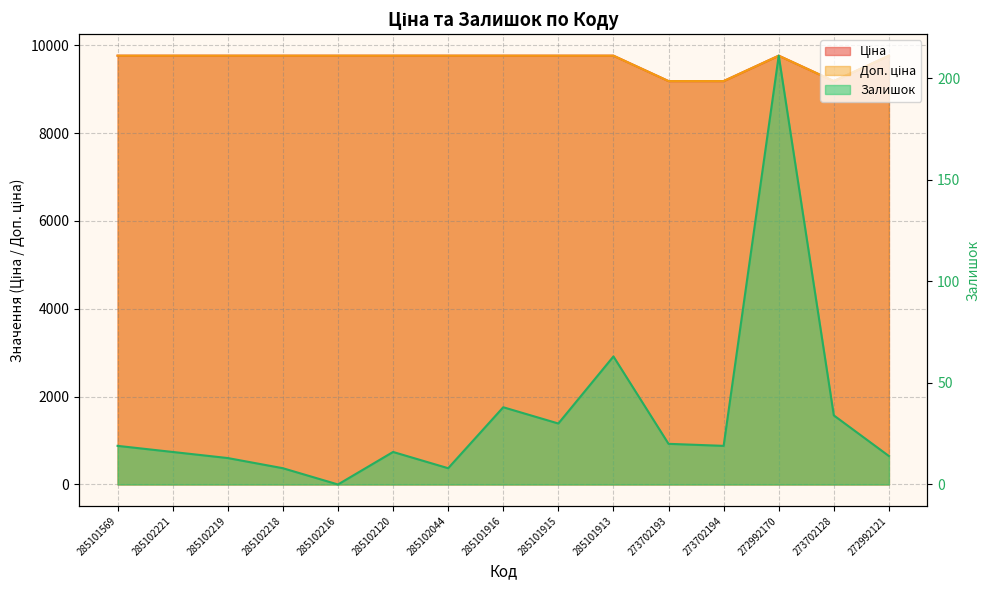

Where is Доп. ціна nearest to the value 9475?

273702193